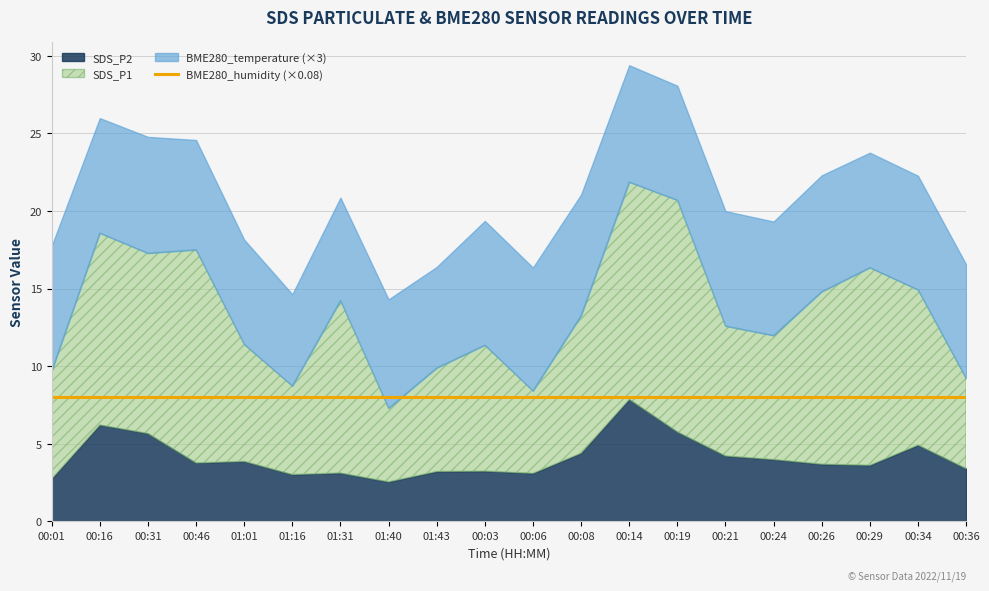

What position from the right is 00:26?

4